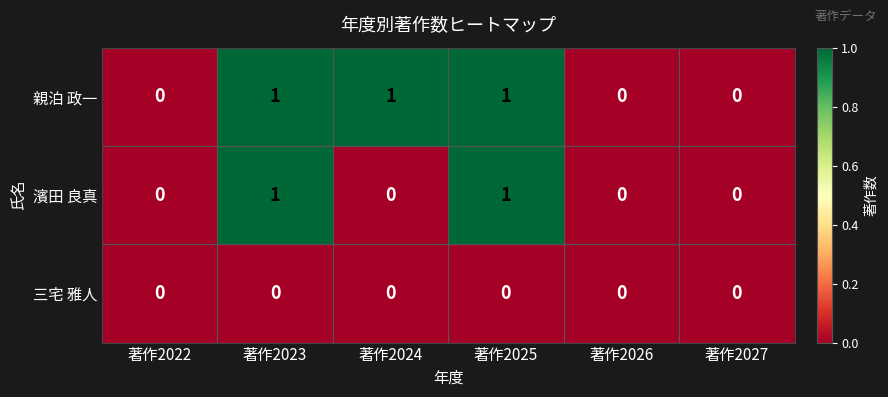

How many values in 濱田 良真 are above zero?

2